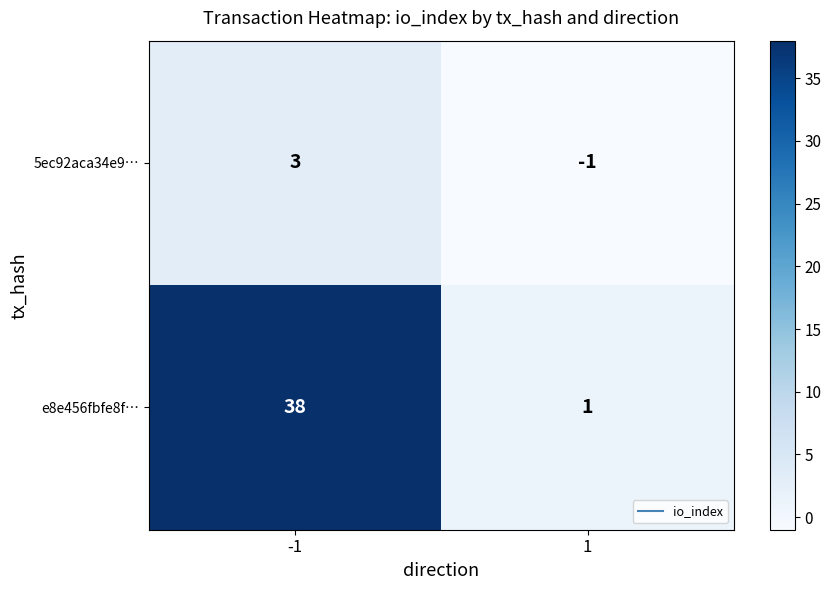

What is the maximum value shown in the chart?

38